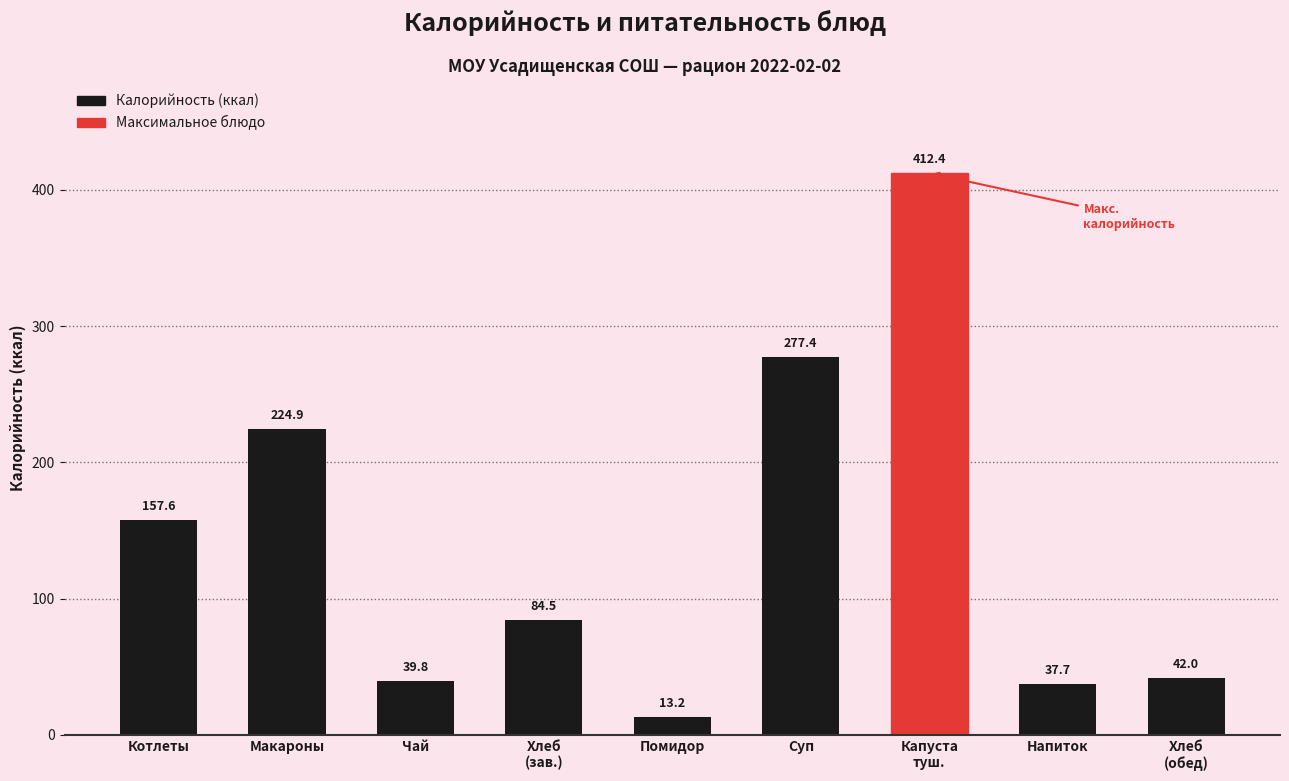

What is the sum of the values at Напиток and Хлеб
(обед)?

79.7